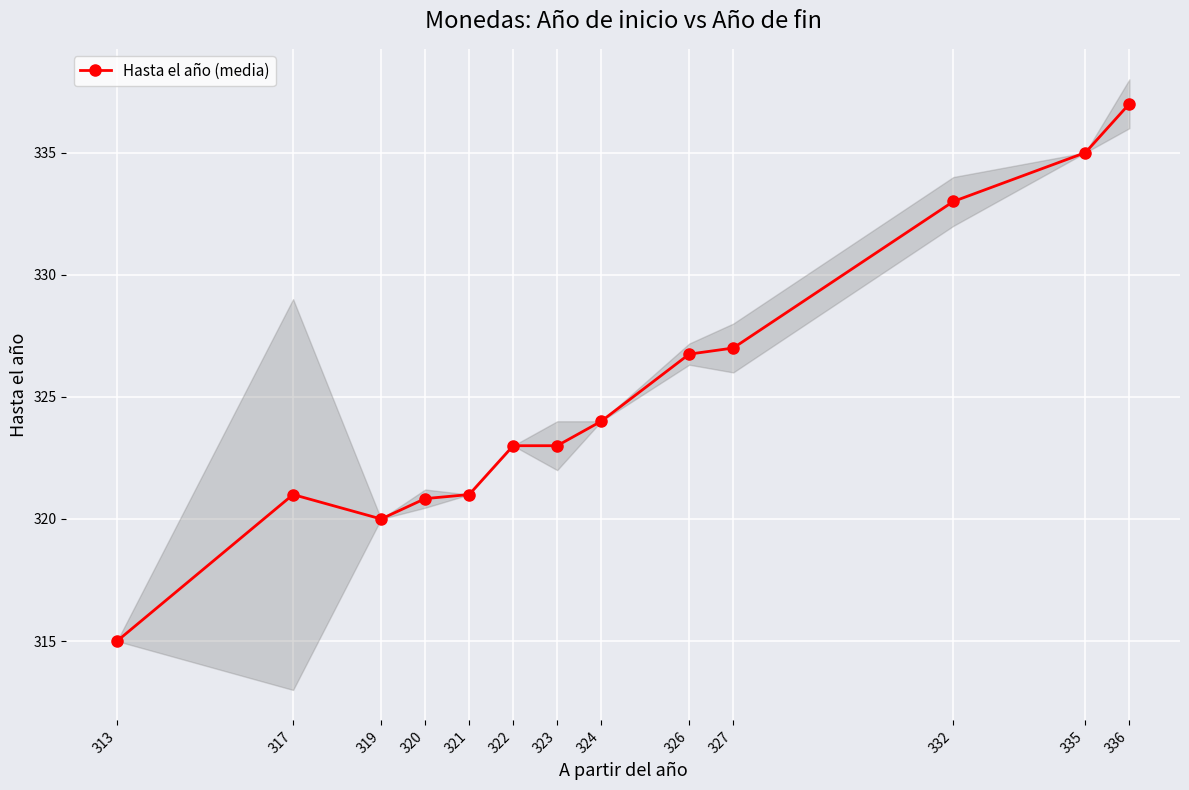

The value at 324 is 192.6. True or false?

False